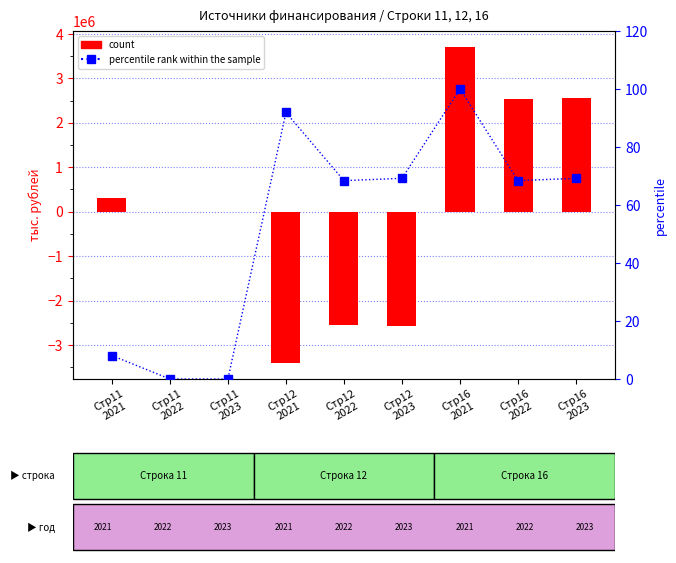

Reading left to right, list all the values displayed in this chart.

count: Стр11
2021=301835.2	Стр11
2022=0.0	Стр11
2023=0.0	Стр12
2021=-3410757.0	Стр12
2022=-2540195.0	Стр12
2023=-2568153.0	Стр16
2021=3712592.2	Стр16
2022=2540195.0	Стр16
2023=2568153.0
percentile rank within the sample: Стр11
2021=8.1	Стр11
2022=0.0	Стр11
2023=0.0	Стр12
2021=91.9	Стр12
2022=68.4	Стр12
2023=69.2	Стр16
2021=100.0	Стр16
2022=68.4	Стр16
2023=69.2